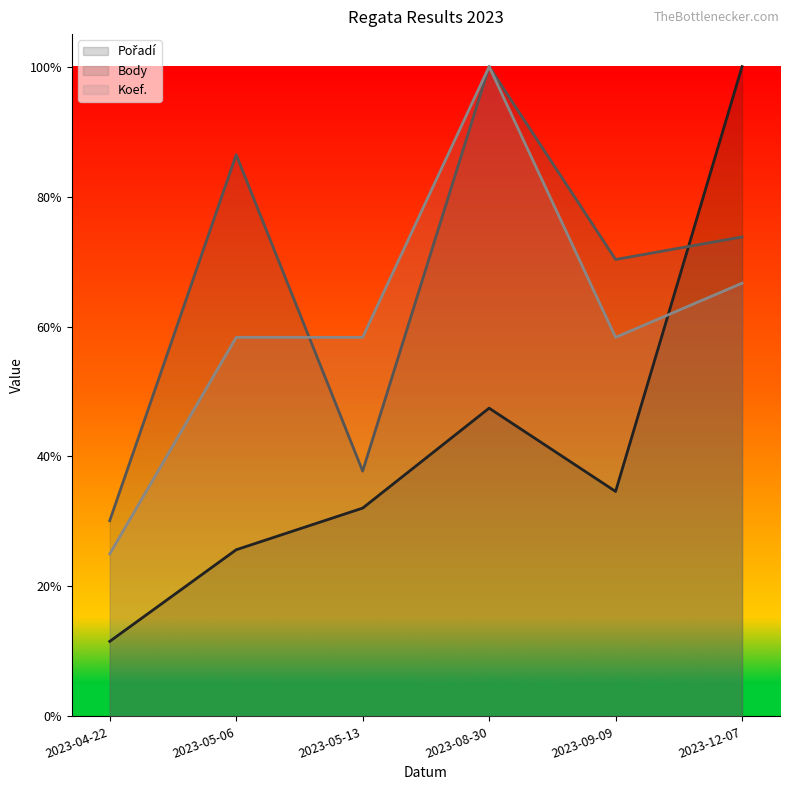

Reading left to right, transcribe all the data shown in this chart.

Pořadí: 216.1	480.3	600.3	888.5	648.3	1873.0
Body: 564.0	1619.0	707.0	1873.0	1317.0	1382.0
Koef.: 468.2	1092.6	1092.6	1873.0	1092.6	1248.7